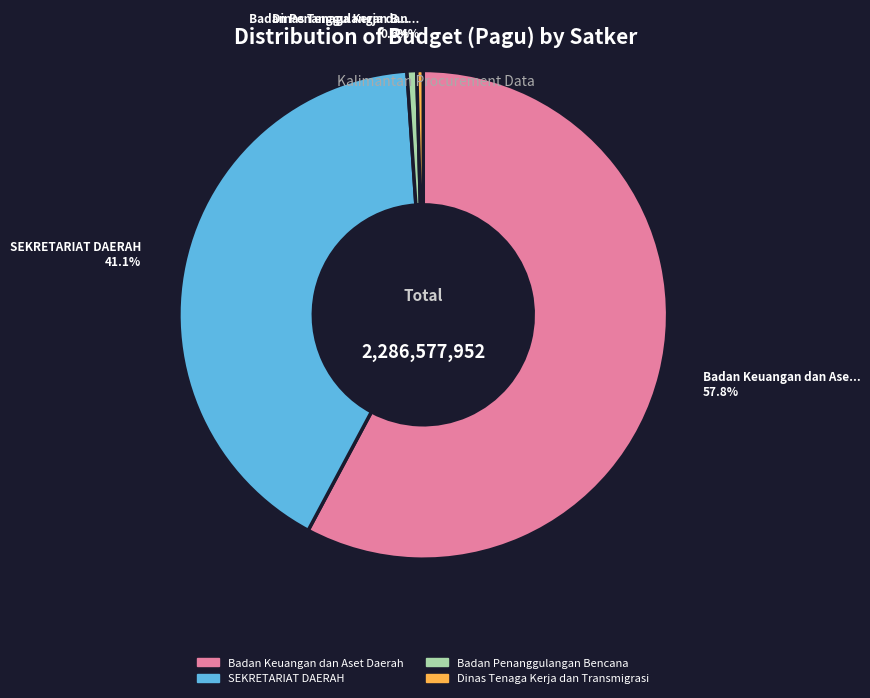

Is there any slice that represents more than half of the pie?

Yes